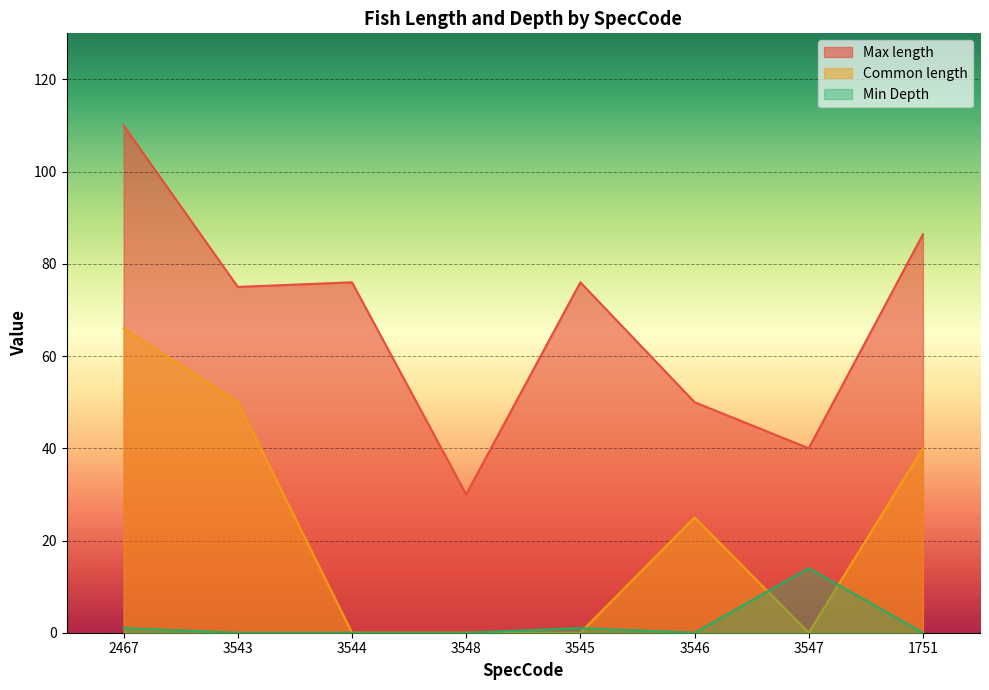

In Min Depth, how many points are lower than both neighbors (excluding endpoints)?

1